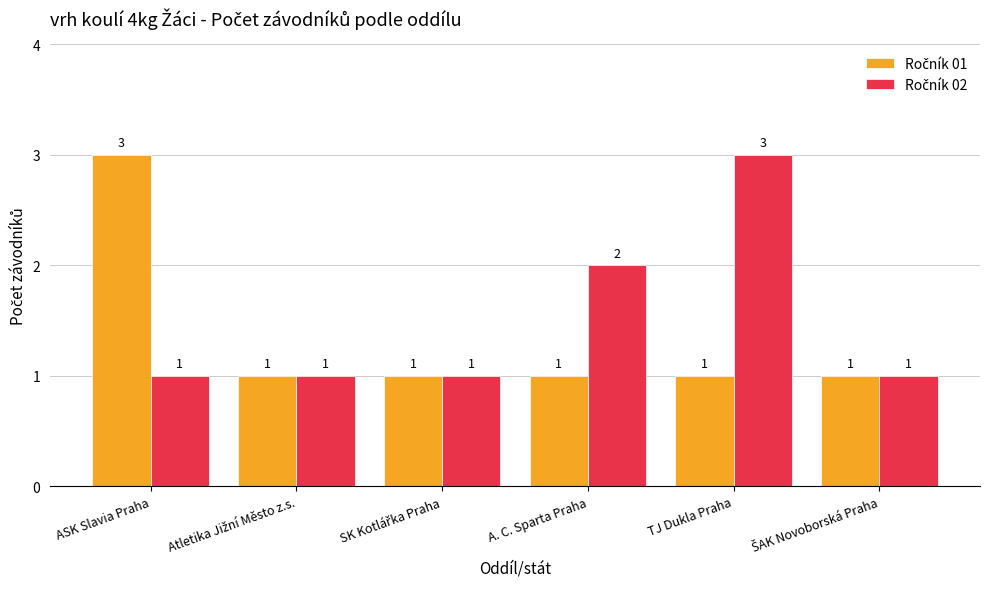

What is the total value across all series at TJ Dukla Praha?

4